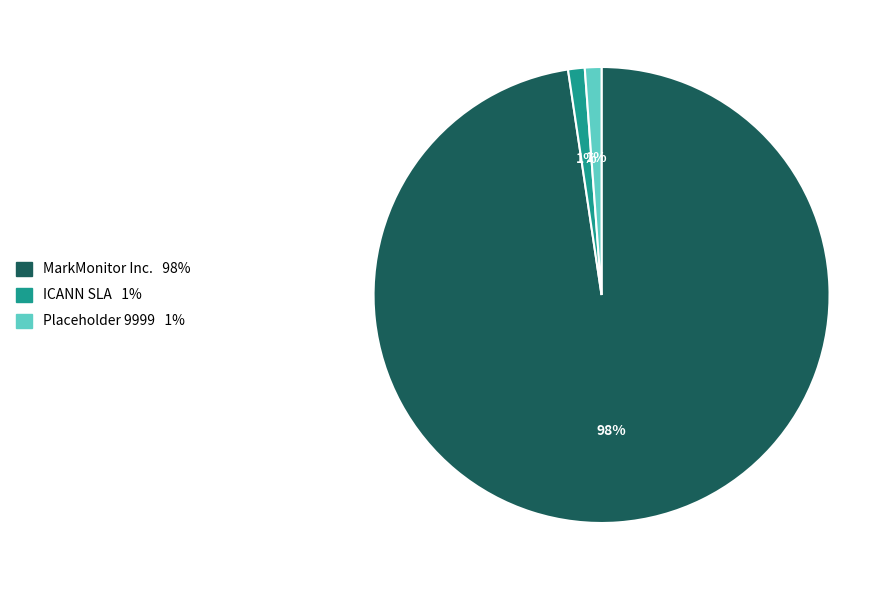

Is it true that Placeholder 9999 is 1% of the pie?

True